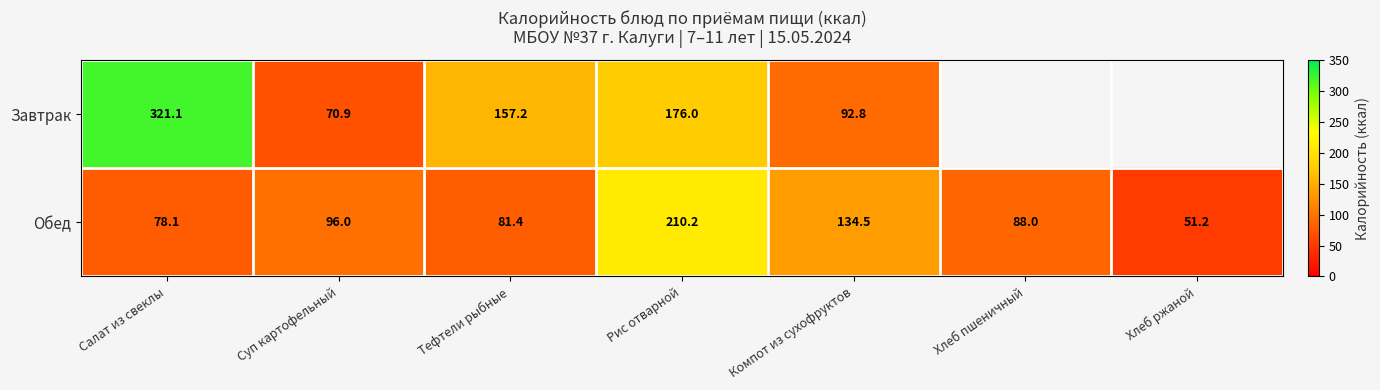

Is it true that Завтрак equals 92.8 at Компот из сухофруктов?

True